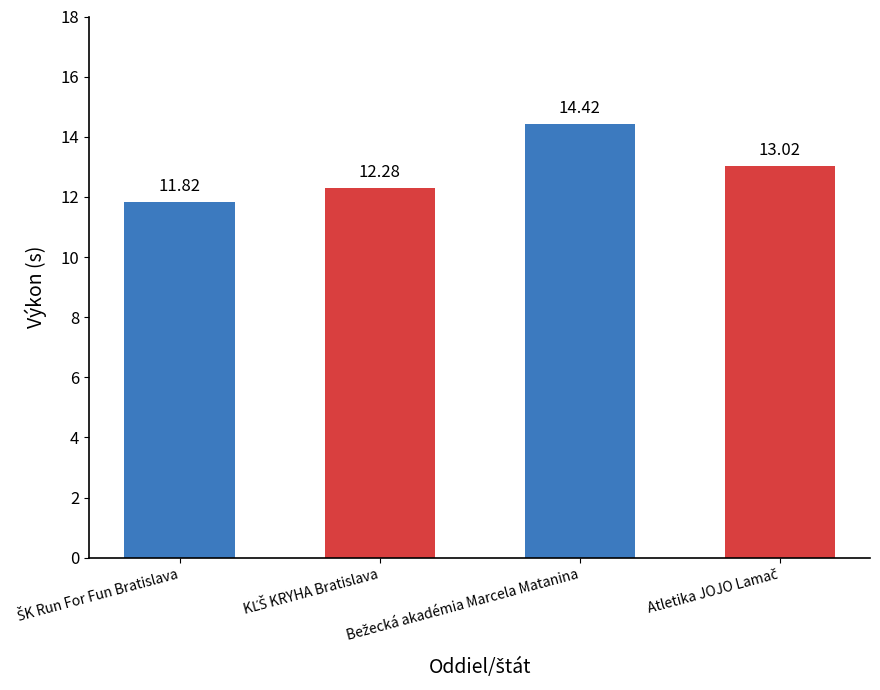

What is the difference between the maximum and second lowest values?

2.1